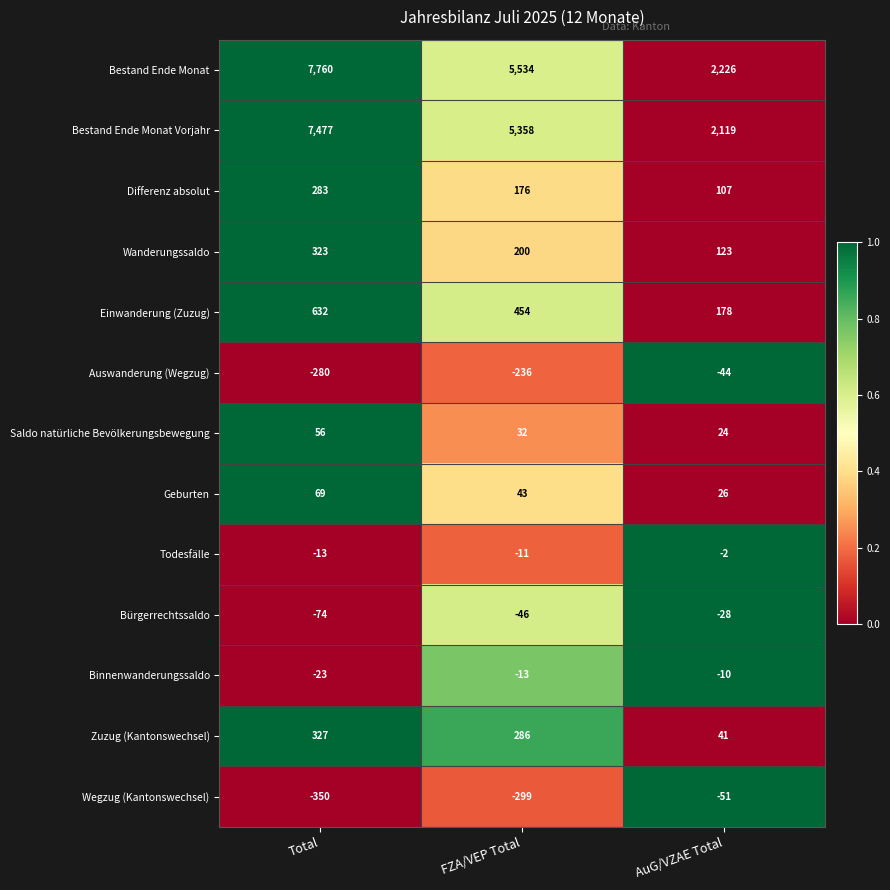

What is the sum of the Binnenwanderungssaldo values at Total and AuG/VZAE Total?

-33